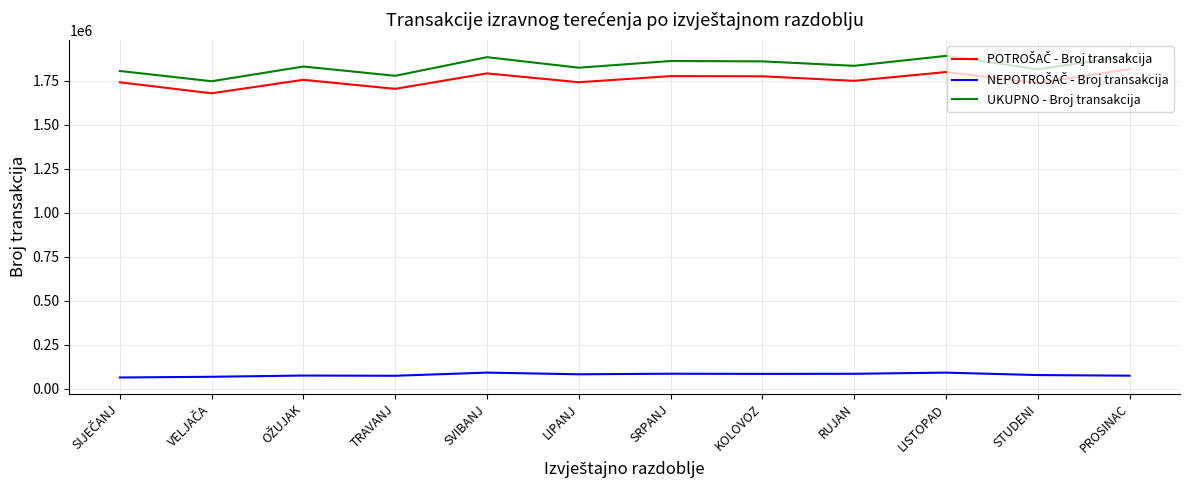

The value of UKUPNO - Broj transakcija at KOLOVOZ is 1144986. True or false?

False